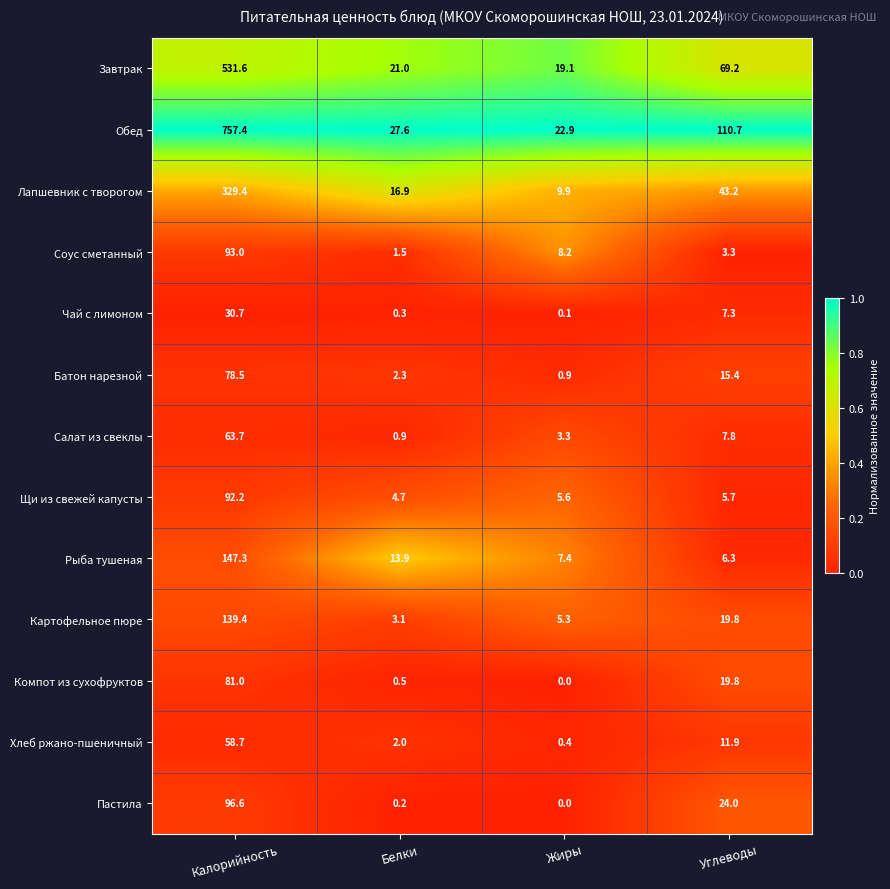

What is the sum of the Щи из свежей капусты values at Углеводы and Калорийность?

97.9